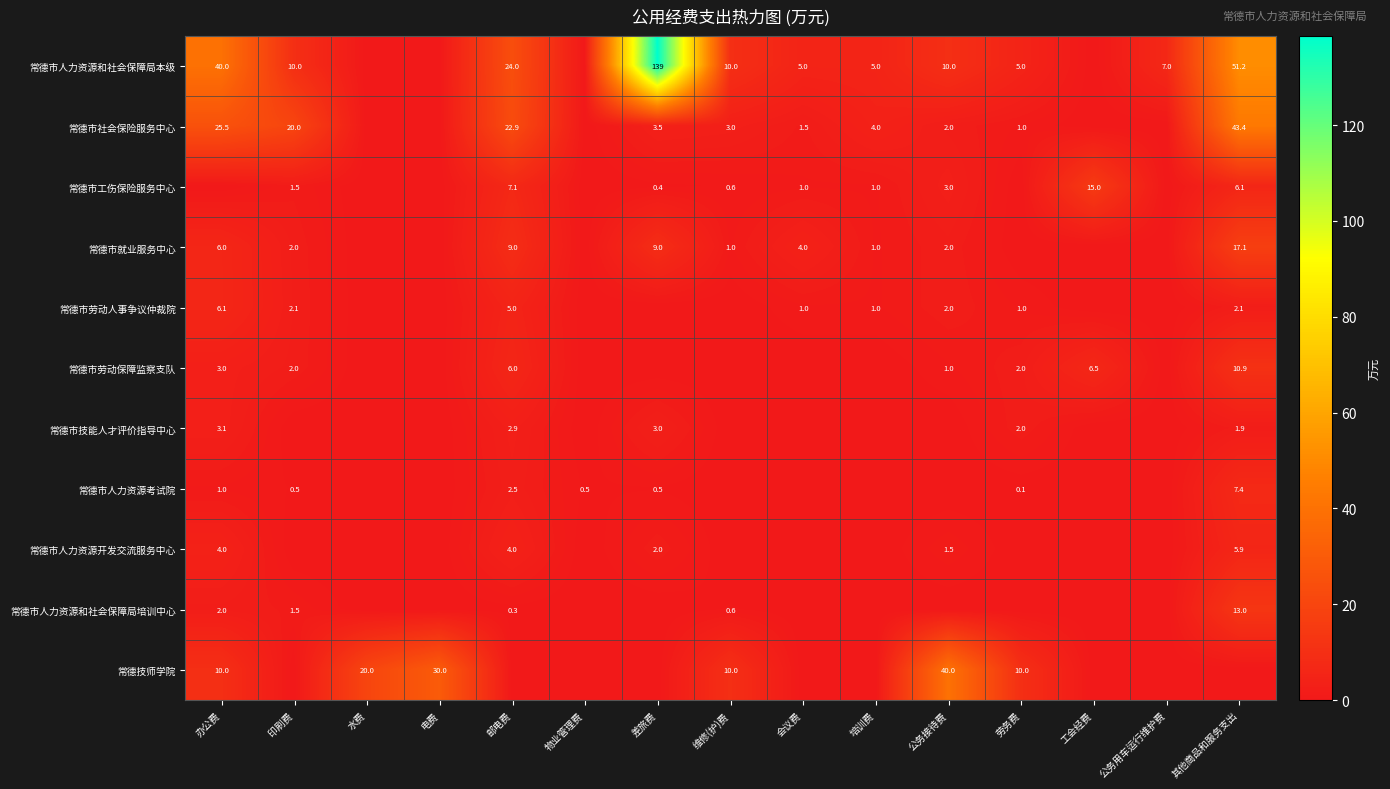

Is it true that 常德市人力资源和社会保障局本级 equals 10.0 at 公务接待费?

True